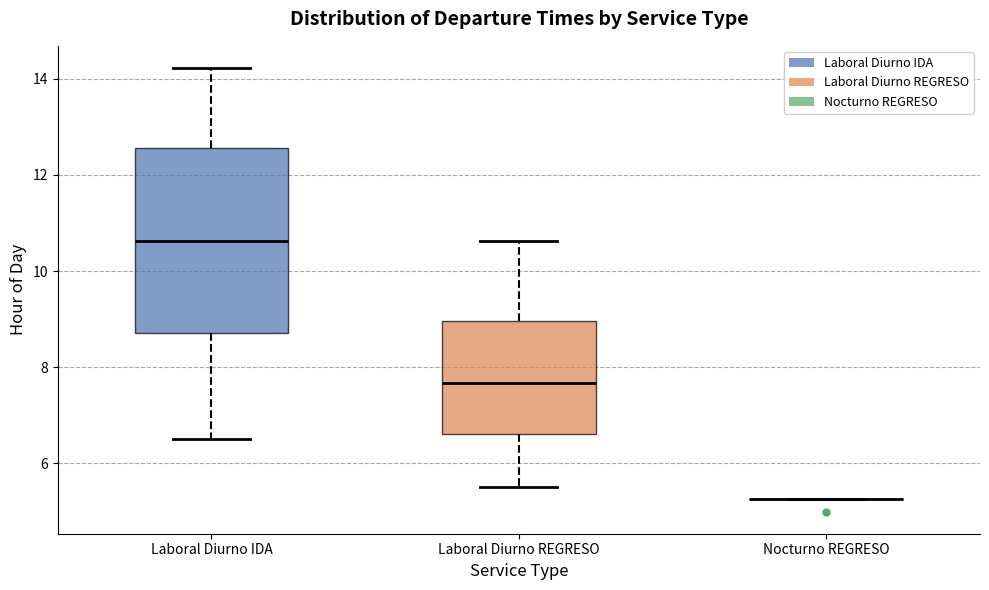

Comparing the boxes themselves (not the whiskers), which one is the tallest?

Laboral Diurno IDA